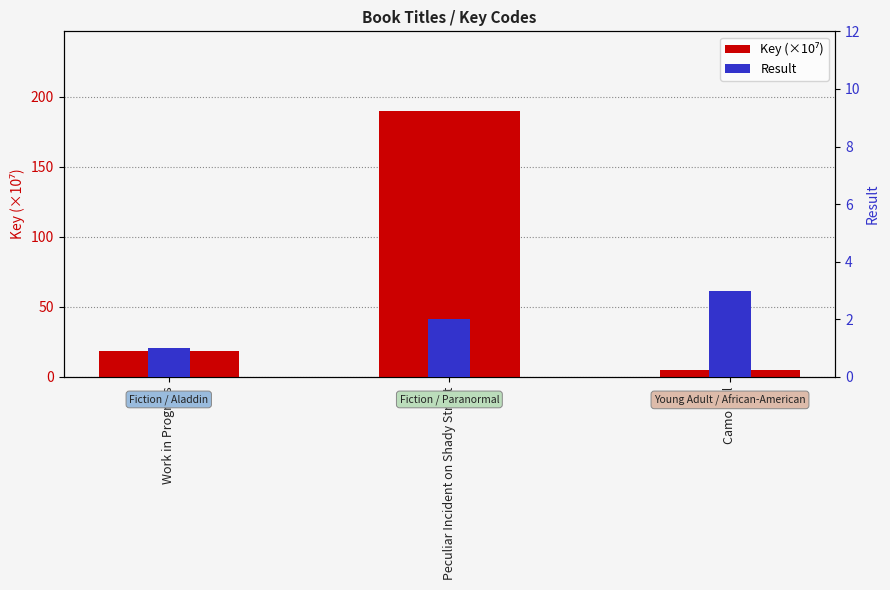

What is the label of the 3rd bar from the right?

Work in Progress